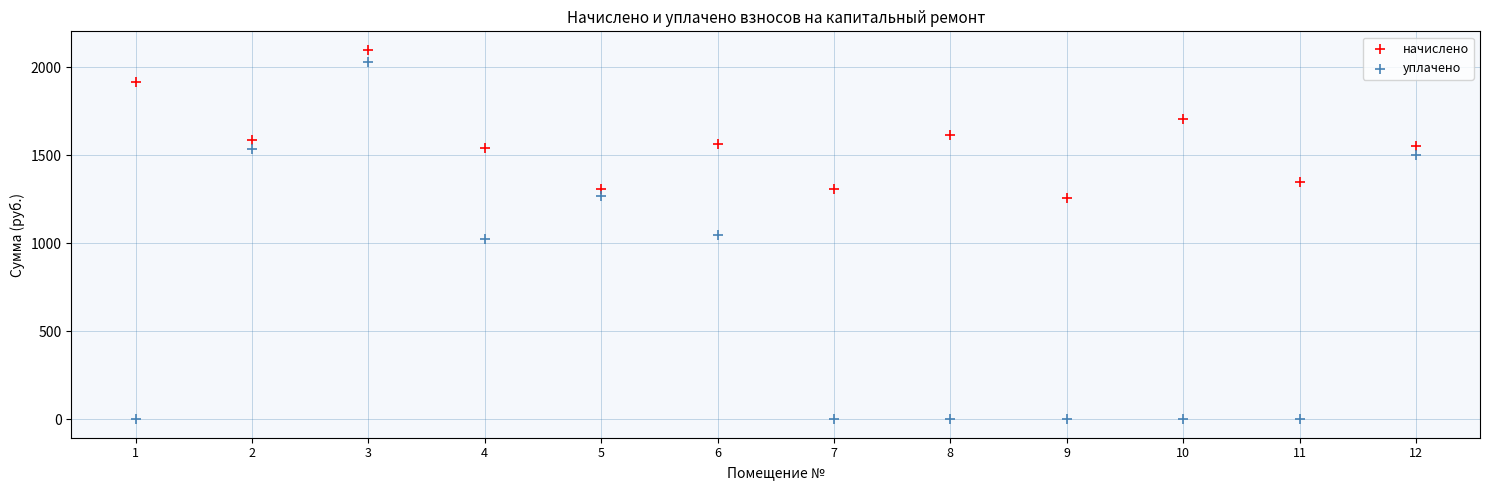

Across all data points, what is the range of Y values (max minus min)?

2098.4